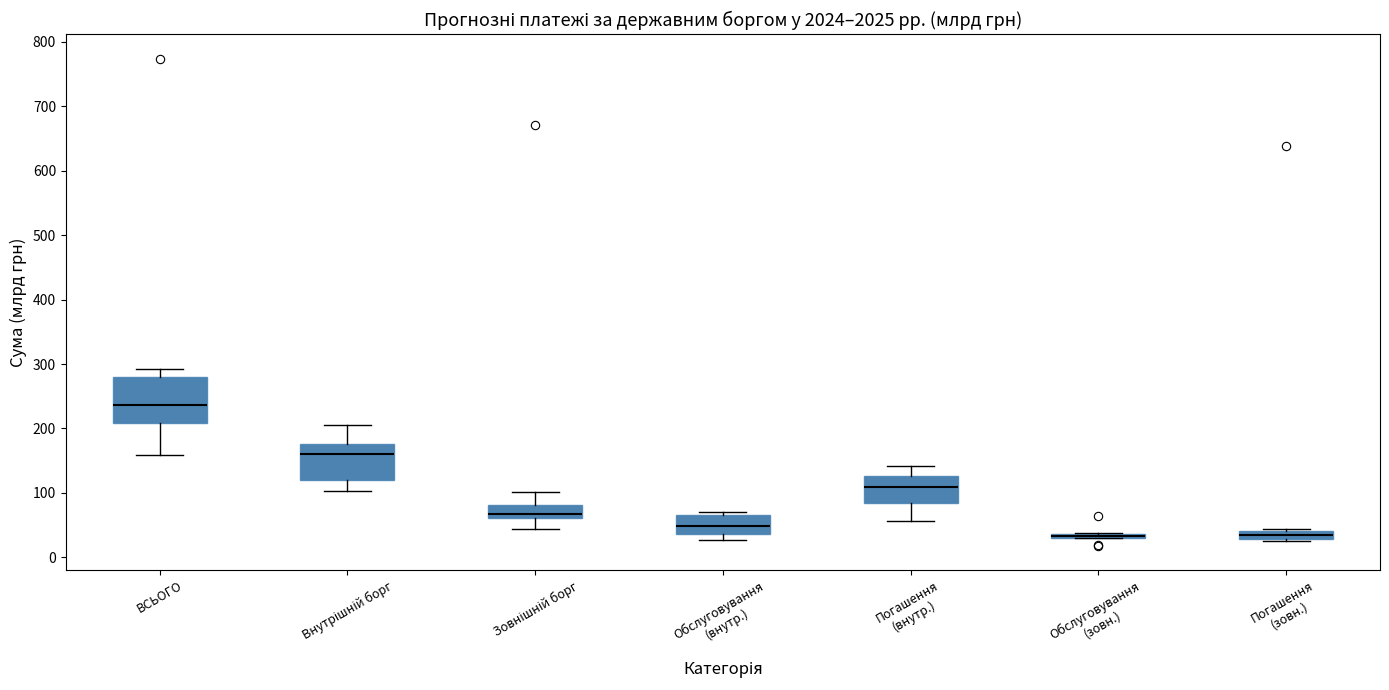

Comparing the boxes themselves (not the whiskers), which one is the tallest?

ВСЬОГО